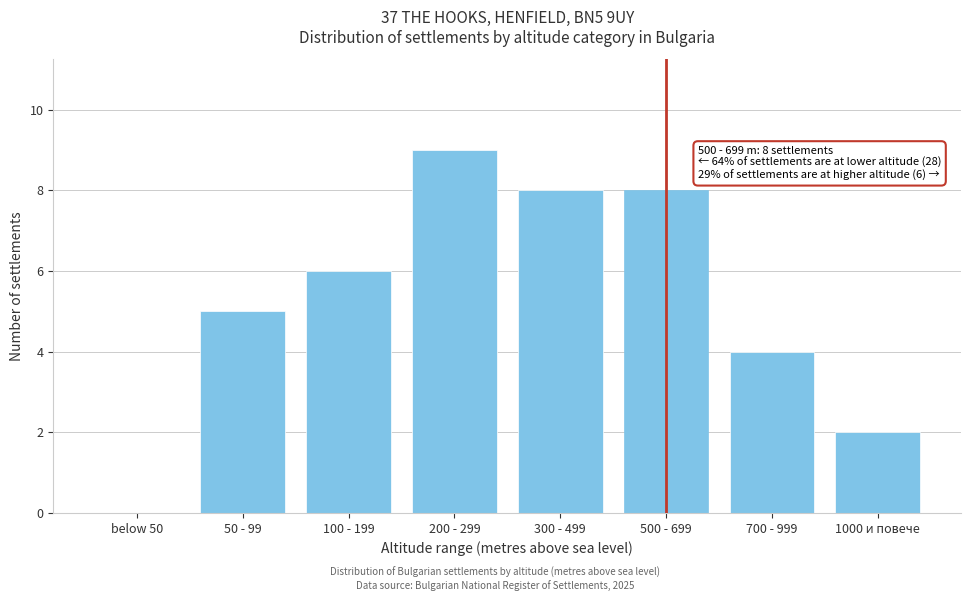

Reading right to left, transcribe all the data shown in this chart.

1000 и повече=2	700 - 999=4	500 - 699=8	300 - 499=8	200 - 299=9	100 - 199=6	50 - 99=5	below 50=0